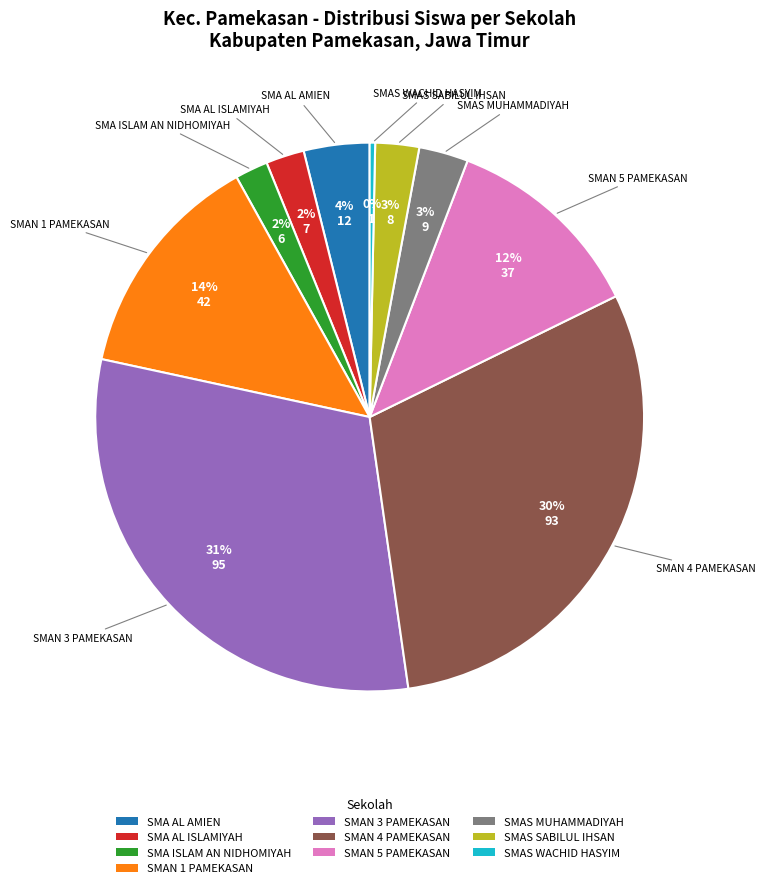

Do SMAN 3 PAMEKASAN and SMAN 4 PAMEKASAN together represent more than half of the pie?

Yes